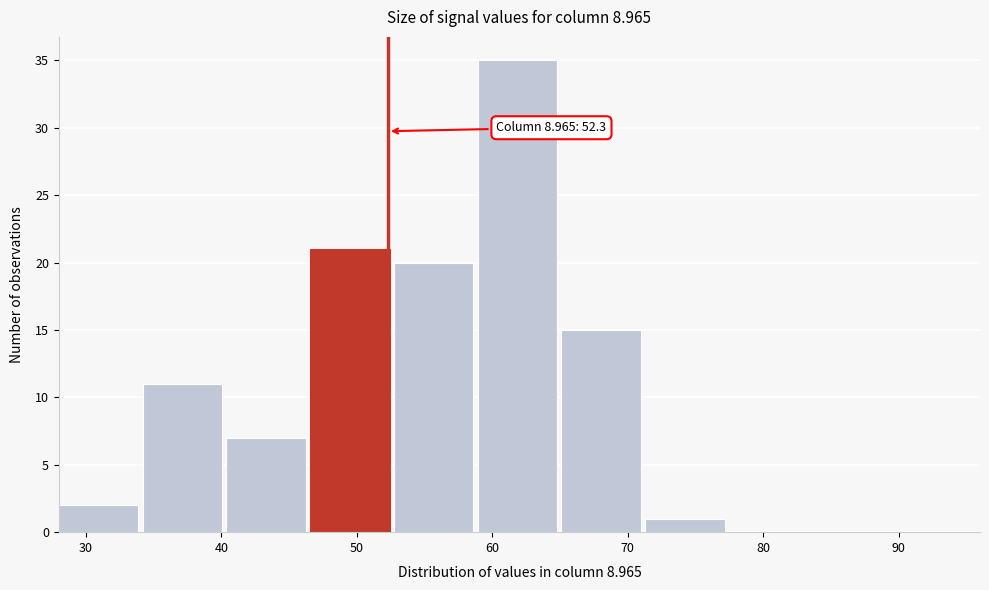

Over which range of the x-axis is the bar tallest?

59 to 65